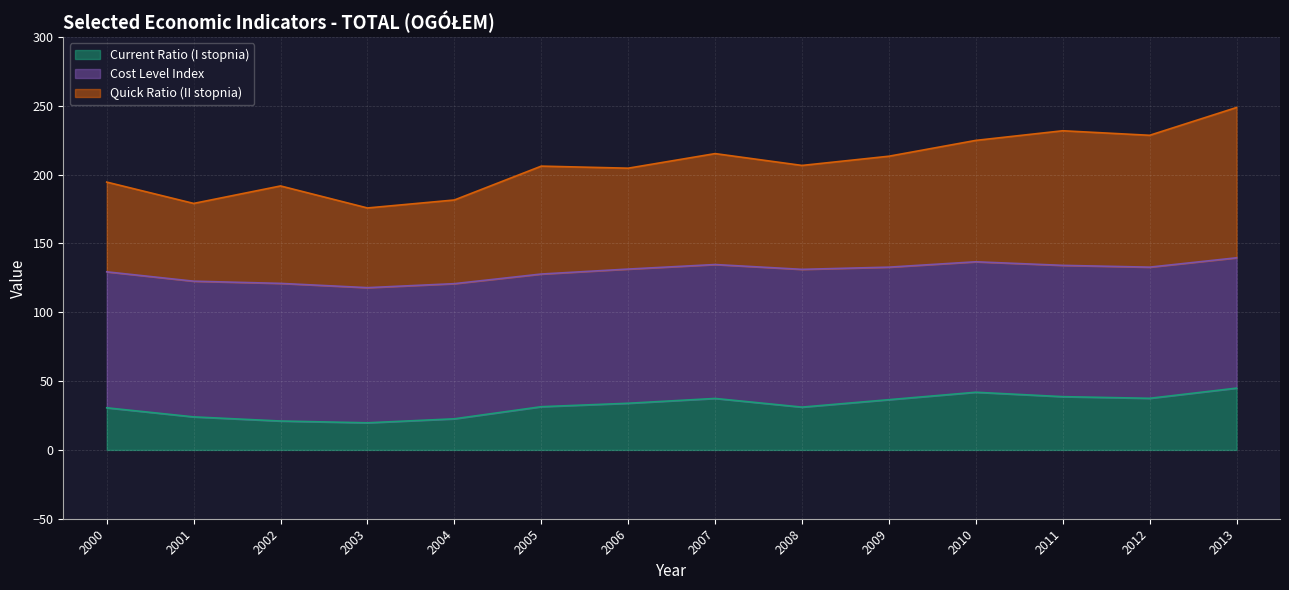

True or false: Current Ratio (I stopnia) has a value of 36.5 at 2009.

True